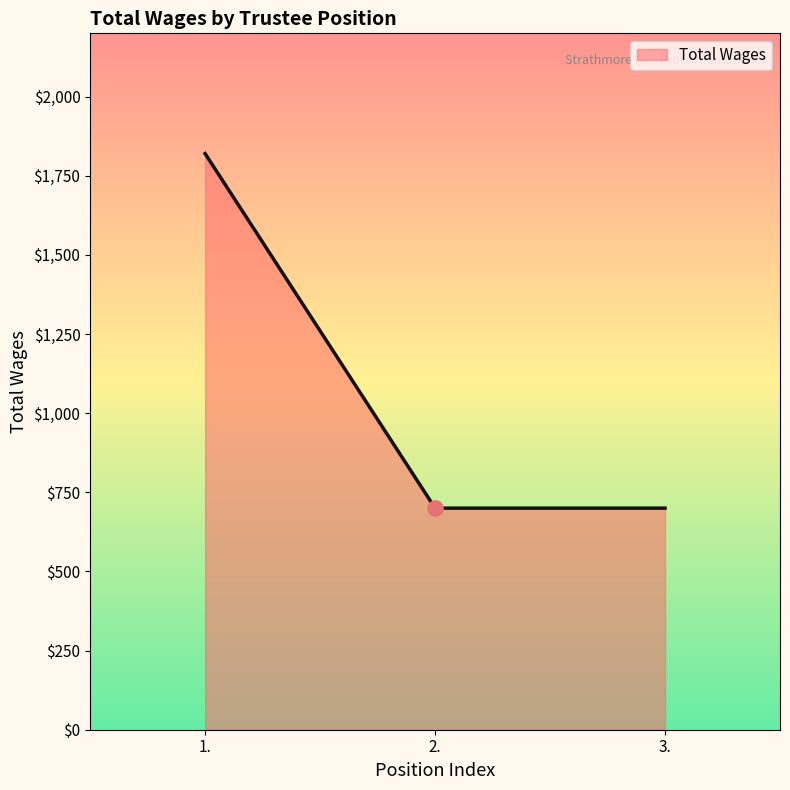

Approximately how many times larger is the value at 1. compared to 2.?

2.6